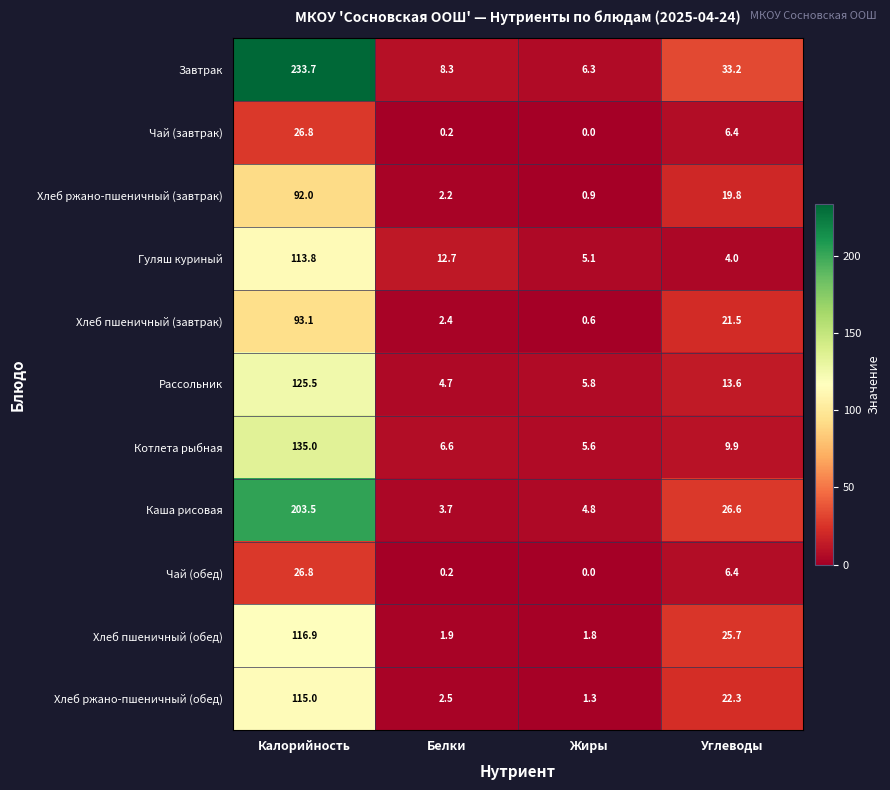

Is it true that Чай (завтрак) equals 10.9 at Углеводы?

False